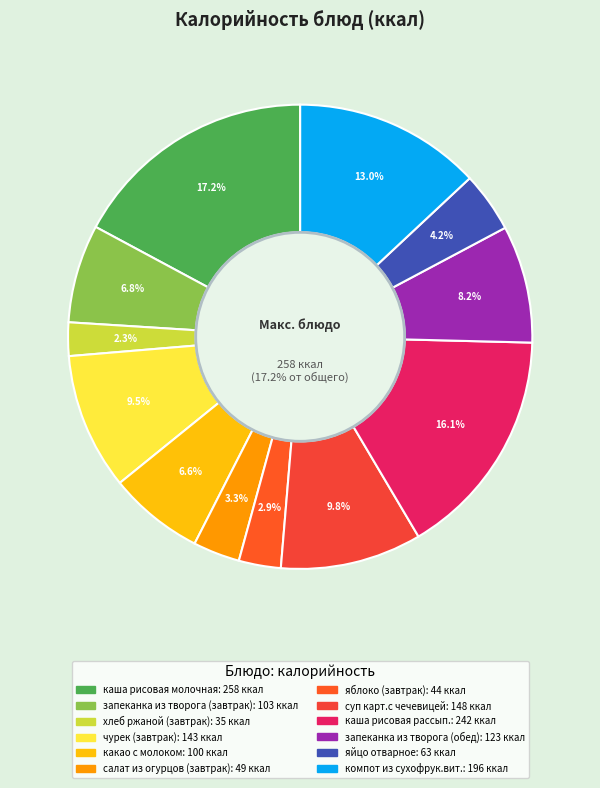

What is the total percentage of каша рисовая рассып. and яйцо отварное?

20.3%